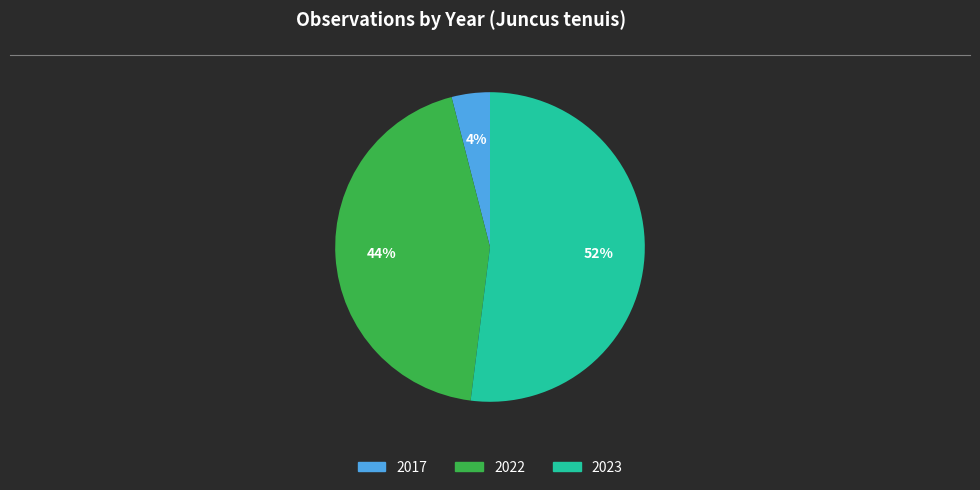

To the nearest percent, what is the average slice percentage?

33%